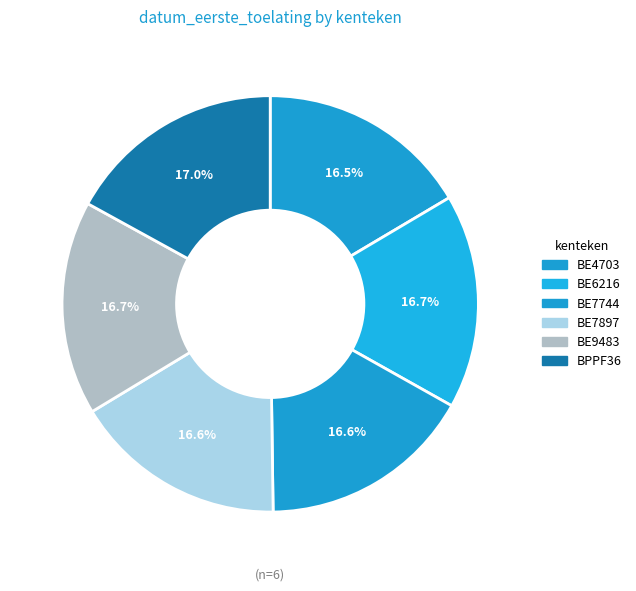

Is there a majority slice in this chart?

No